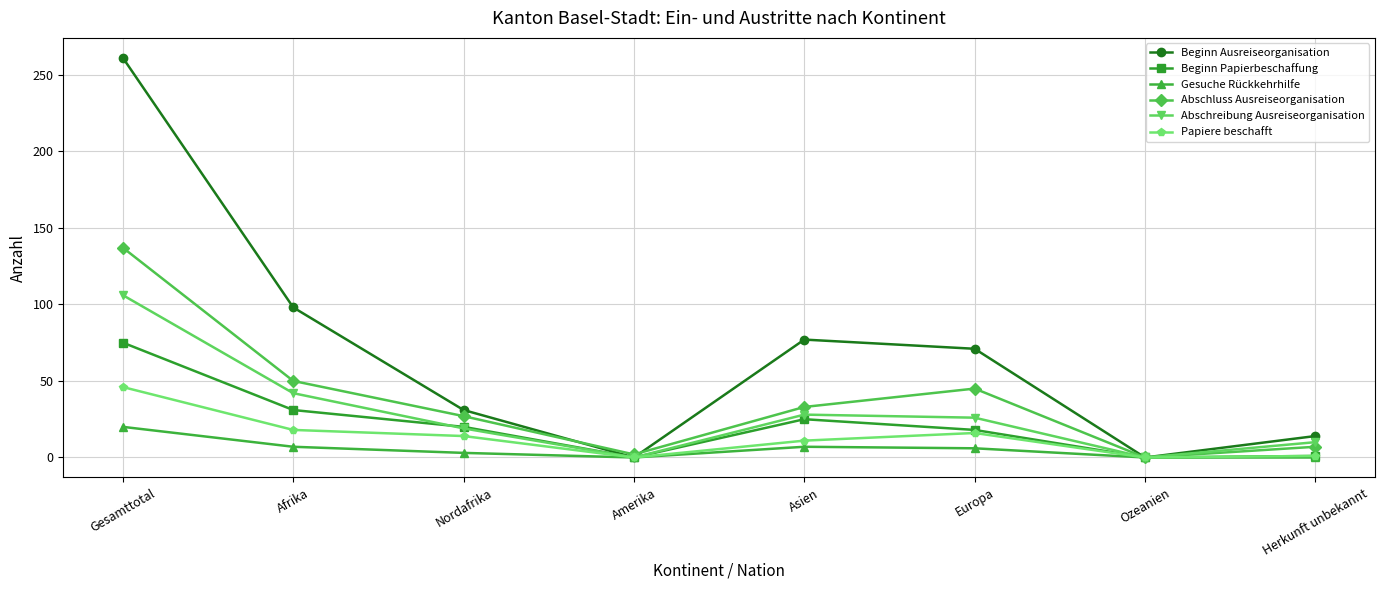

At which category does Papiere beschafft reach its first local valley?

Amerika